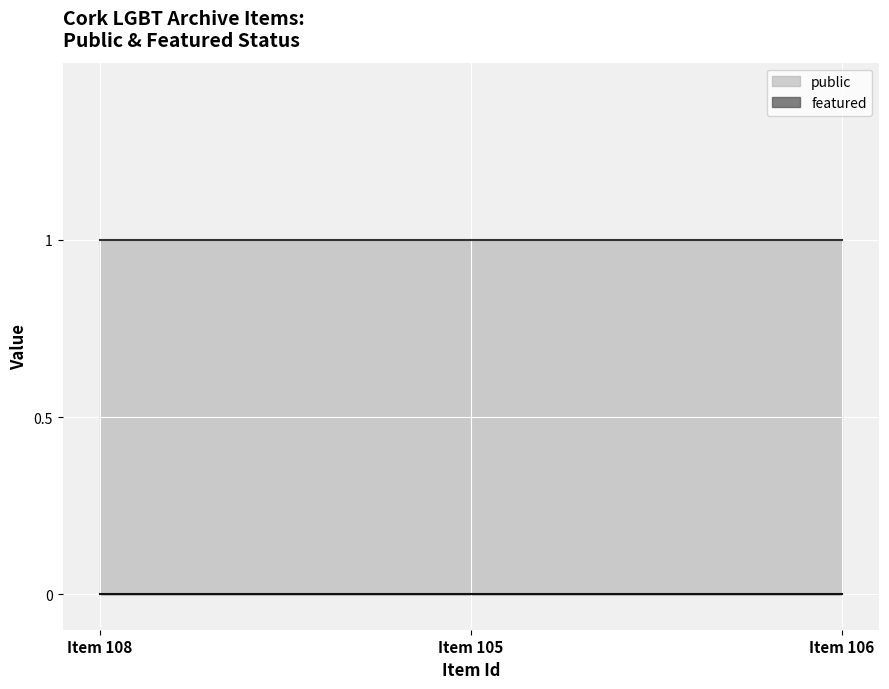

True or false: public has a value of 1 at 105.

True